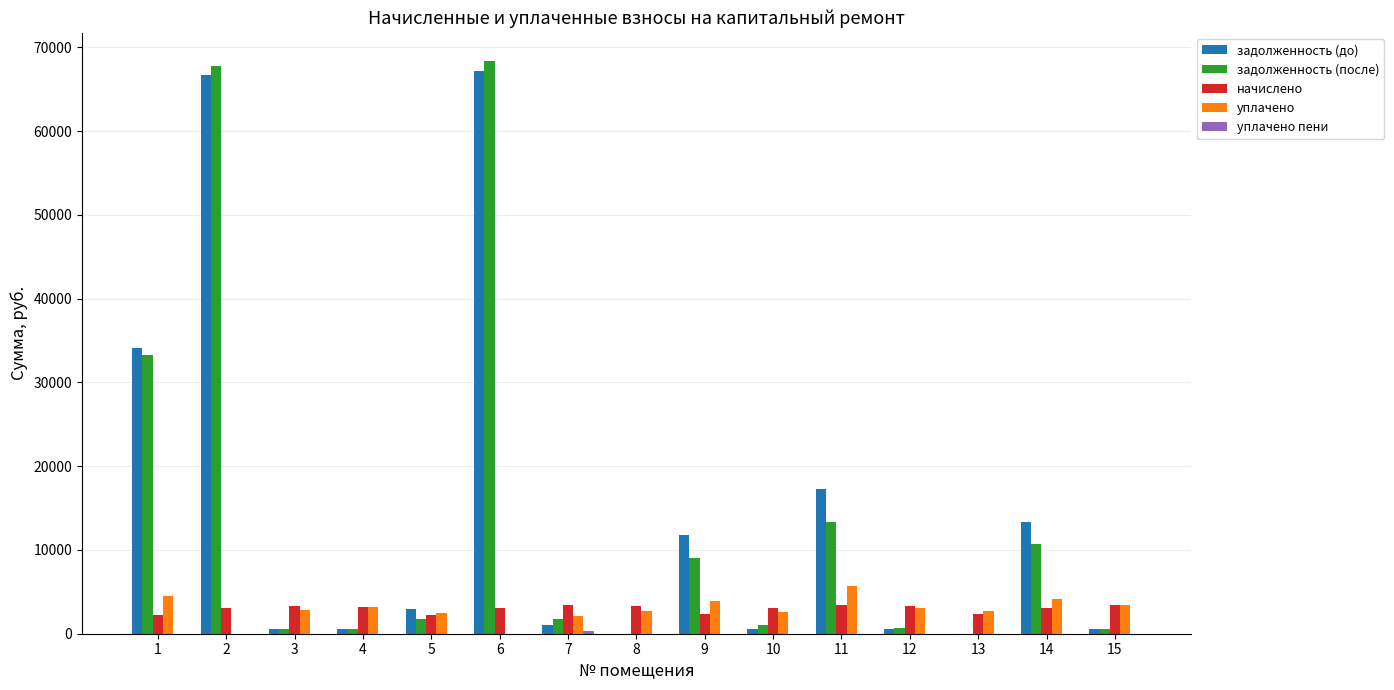

What is the total value across all series at 5?

9432.0